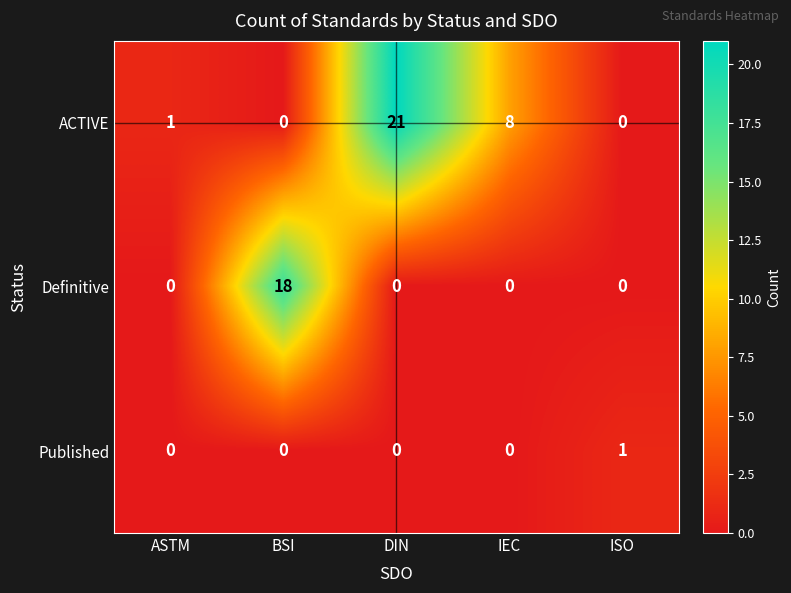

How many positive values does the Definitive series have?

1